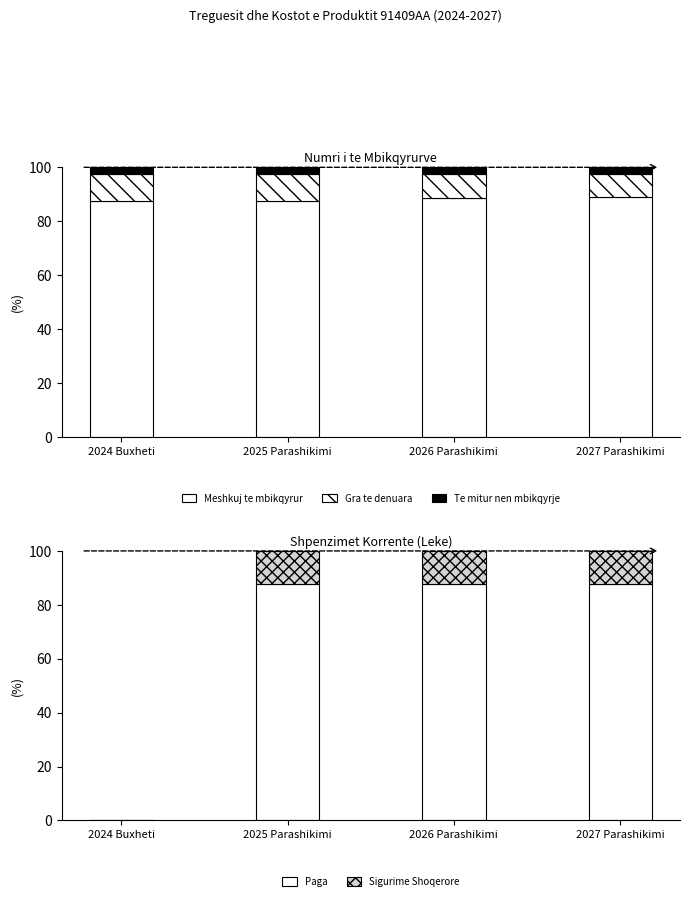

How many Te mitur nen mbikqyrje values are between 2 and 3?

4